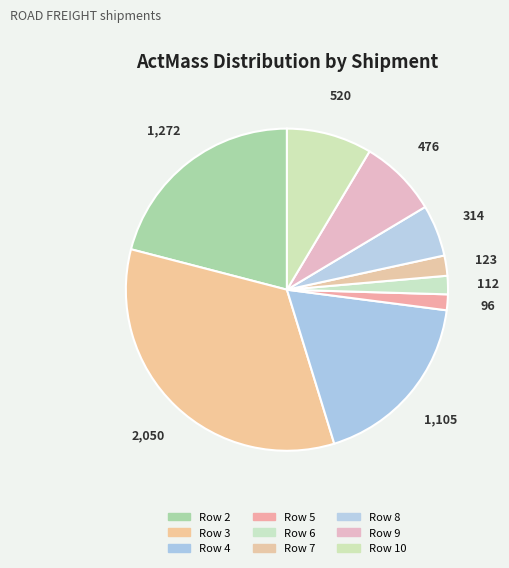

Between Row 6 and Row 2, which is larger?

Row 2